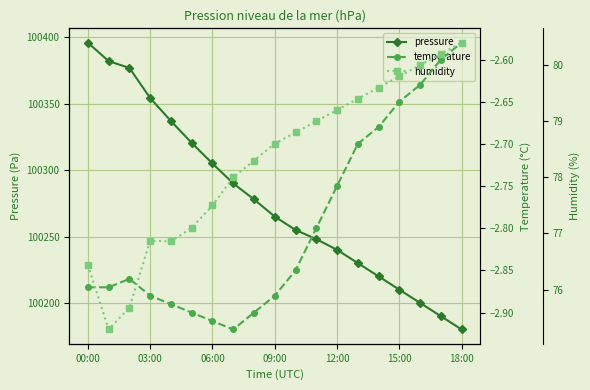

What is the sum of the pressure values at 11 and 8?

200526.0